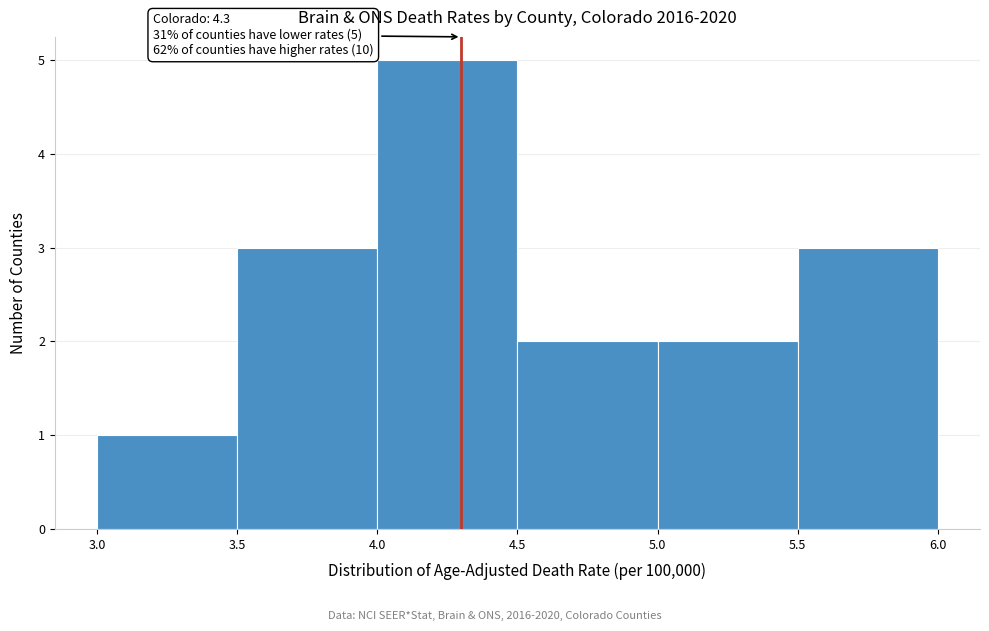

Which range on the x-axis has the tallest bar?

4.0 to 4.5